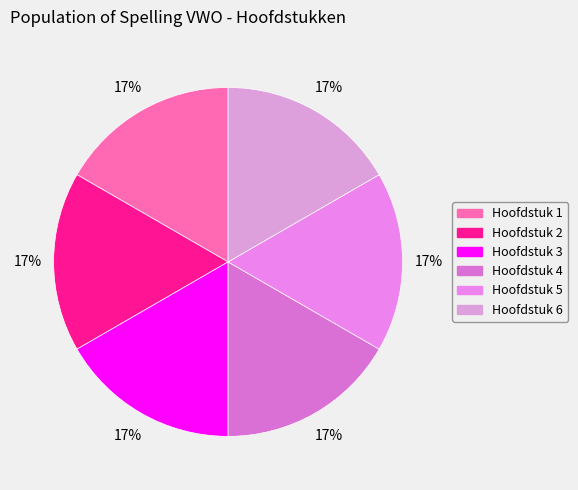

What portion of the pie excludes Hoofdstuk 2?

83.3%